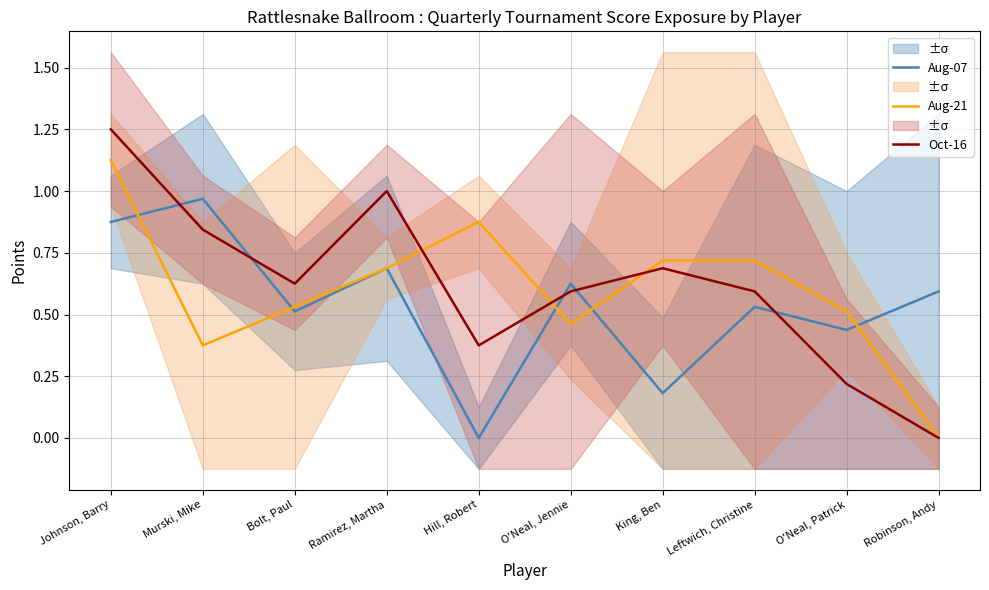

What is the label of the 8th point from the left?

Leftwich, Christine